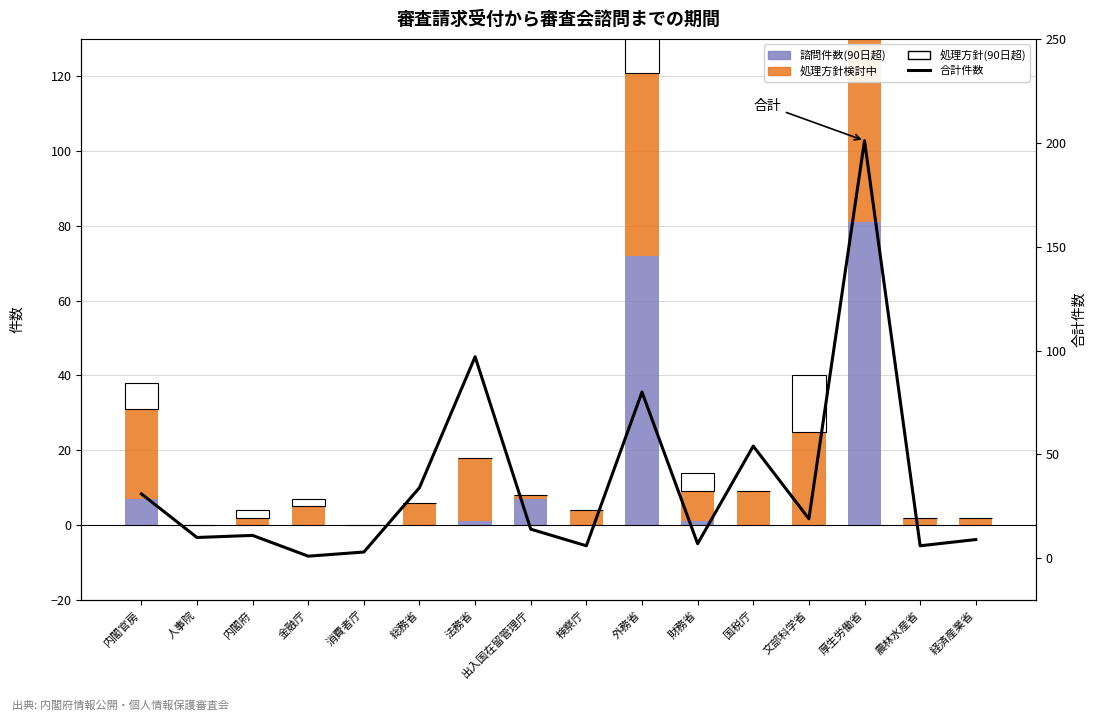

What is the difference between the maximum and minimum values in the 合計件数 series?

200